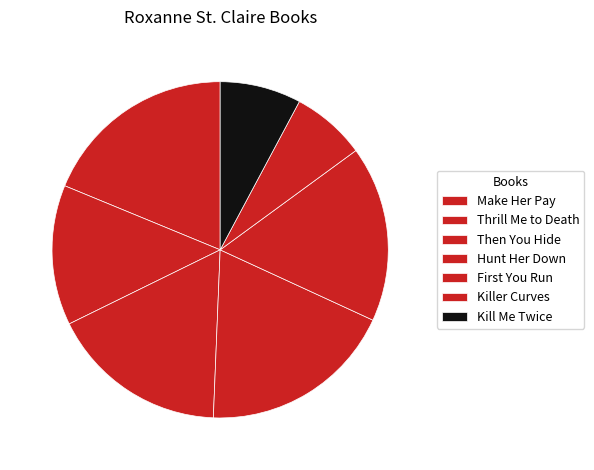

What percentage is the Make Her Pay slice, to the nearest percent?

19%